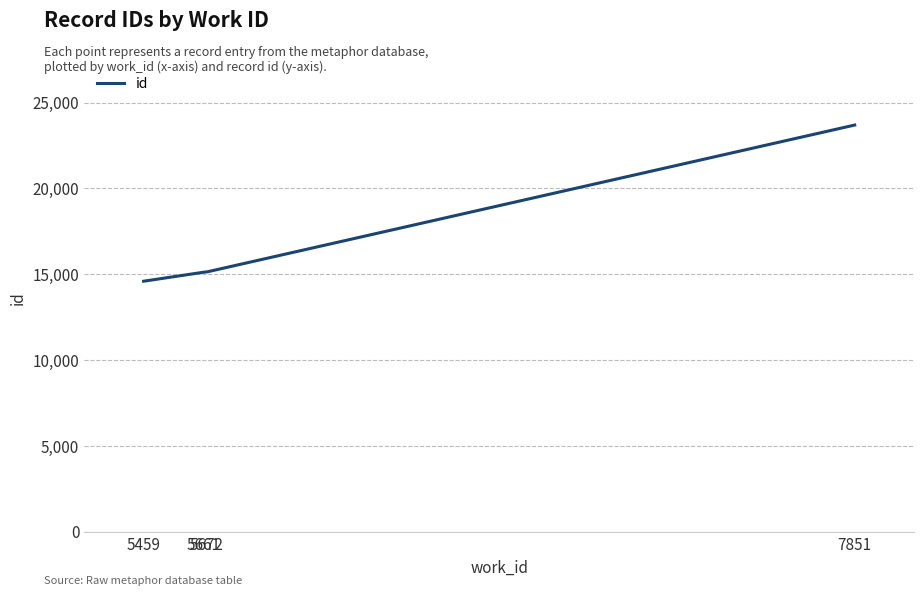

The chart shows a value of 14599 at 5459. True or false?

True